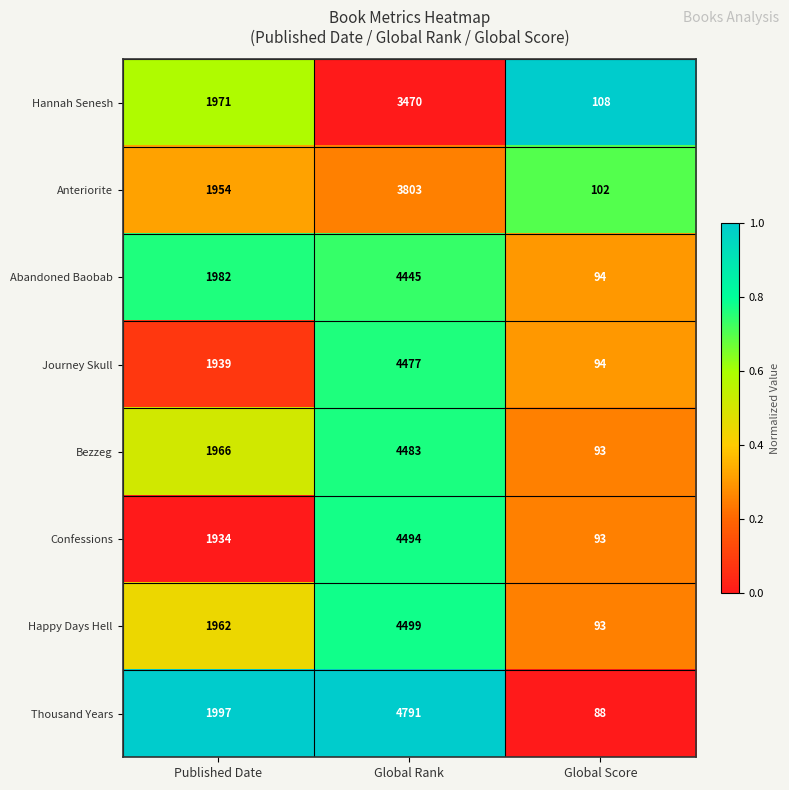

Reading left to right, transcribe all the data shown in this chart.

Hannah Senesh: Published Date=1971	Global Rank=3470	Global Score=108
Anteriorite: Published Date=1954	Global Rank=3803	Global Score=102
Abandoned Baobab: Published Date=1982	Global Rank=4445	Global Score=94
Journey Skull: Published Date=1939	Global Rank=4477	Global Score=94
Bezzeg: Published Date=1966	Global Rank=4483	Global Score=93
Confessions: Published Date=1934	Global Rank=4494	Global Score=93
Happy Days Hell: Published Date=1962	Global Rank=4499	Global Score=93
Thousand Years: Published Date=1997	Global Rank=4791	Global Score=88